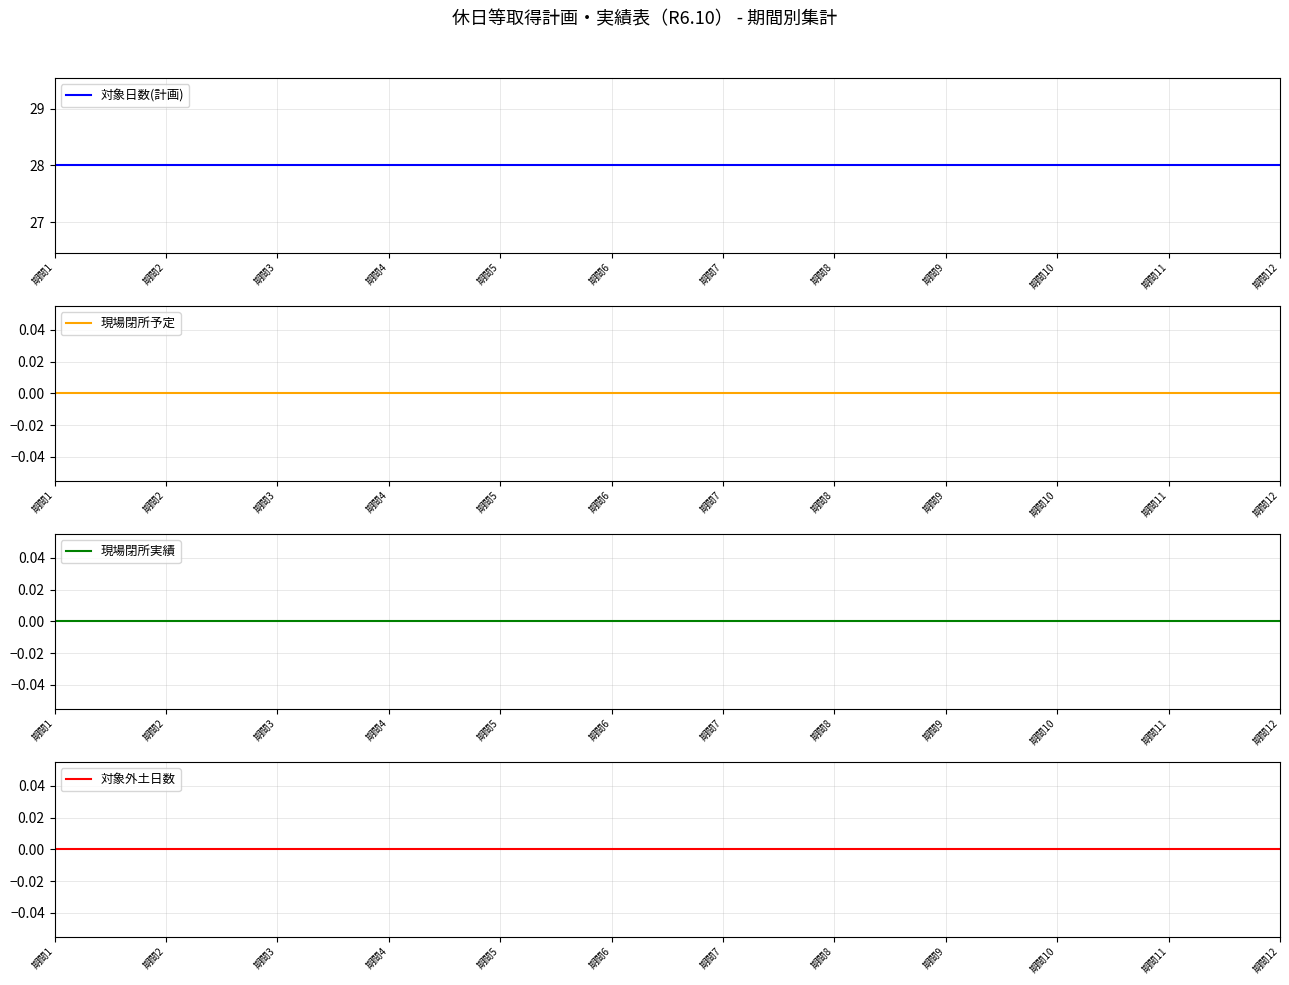

Where is 対象外土日数 nearest to the value 0?

期間1